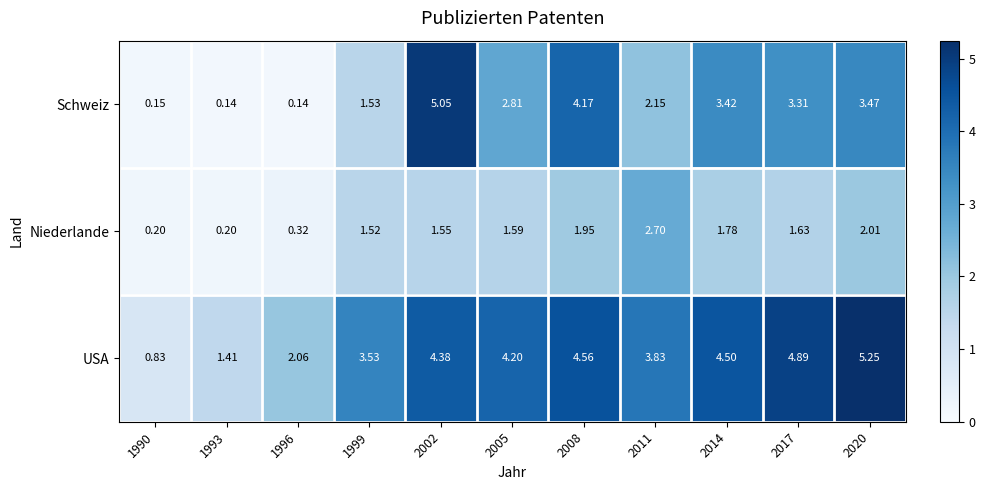

What is the difference between the highest and lowest values at 1999?

2.0